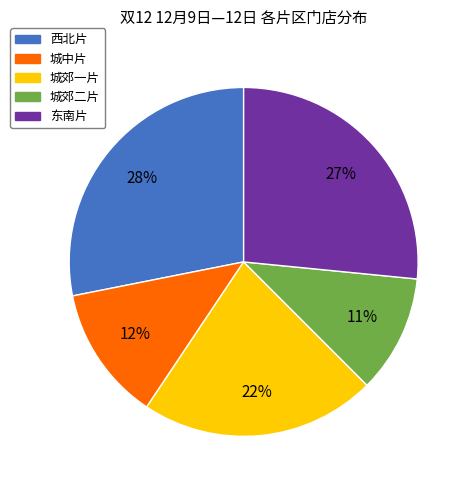

Does any single category account for the majority?

No